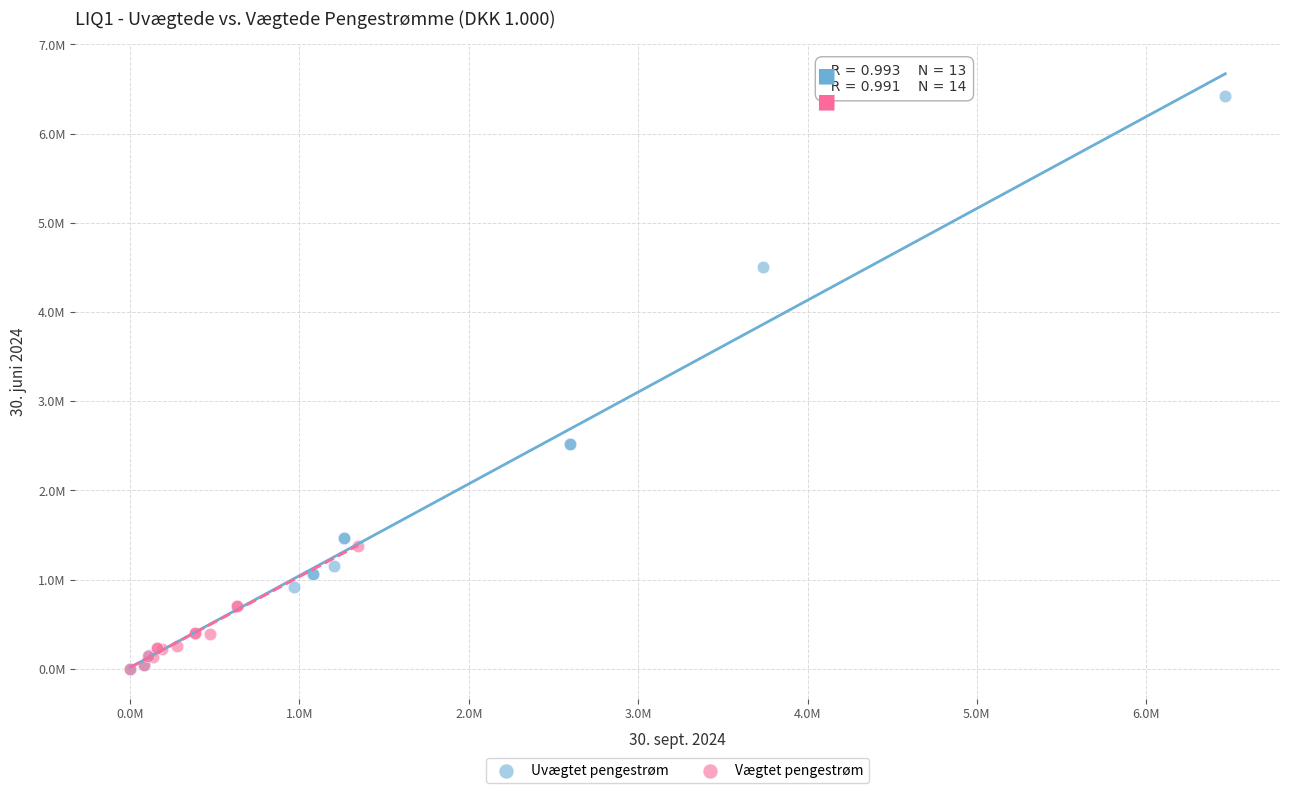

Which series contains the highest Y value?

Uvægtet pengestrøm